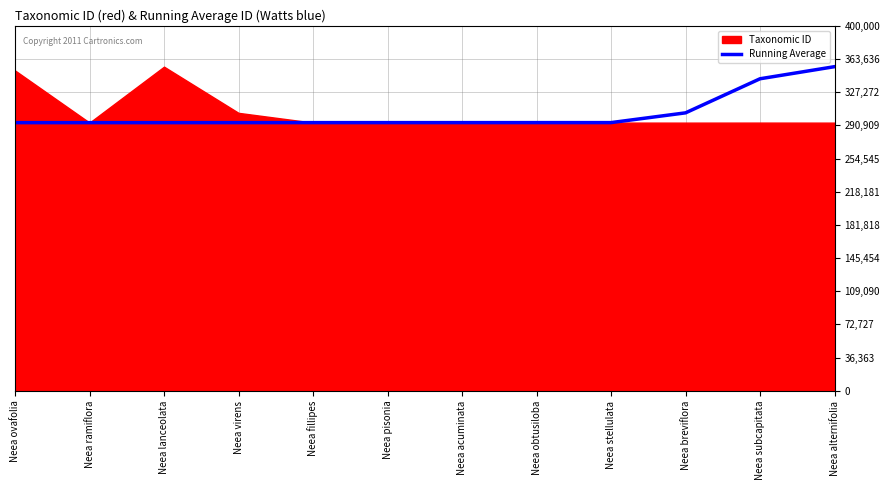

What is the label of the 7th point from the left?

Neea acuminata